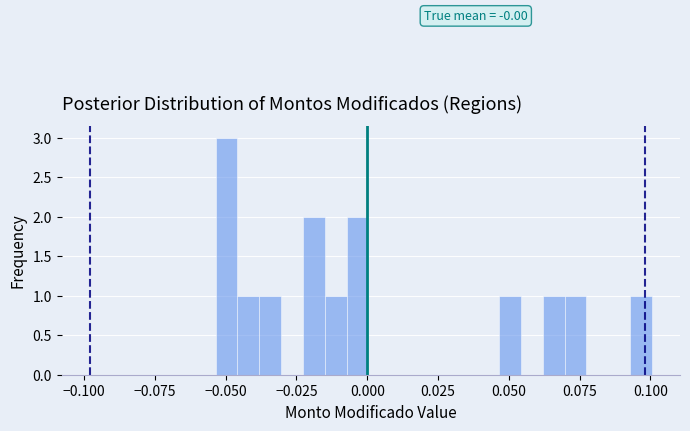

Around what value on the x-axis is the tallest bar? Give the approximate position of its centre, as read against the axis.

-0.050